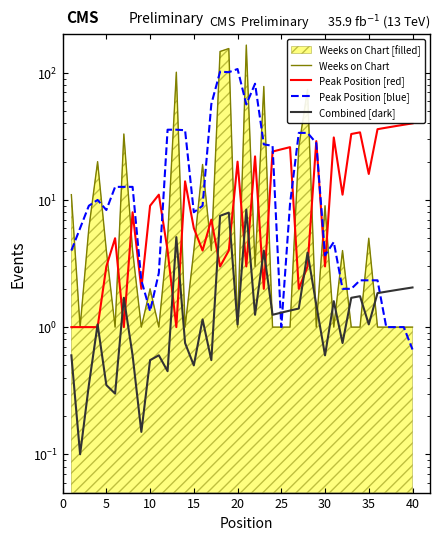

Which series has the widest spread of values?

Weeks on Chart